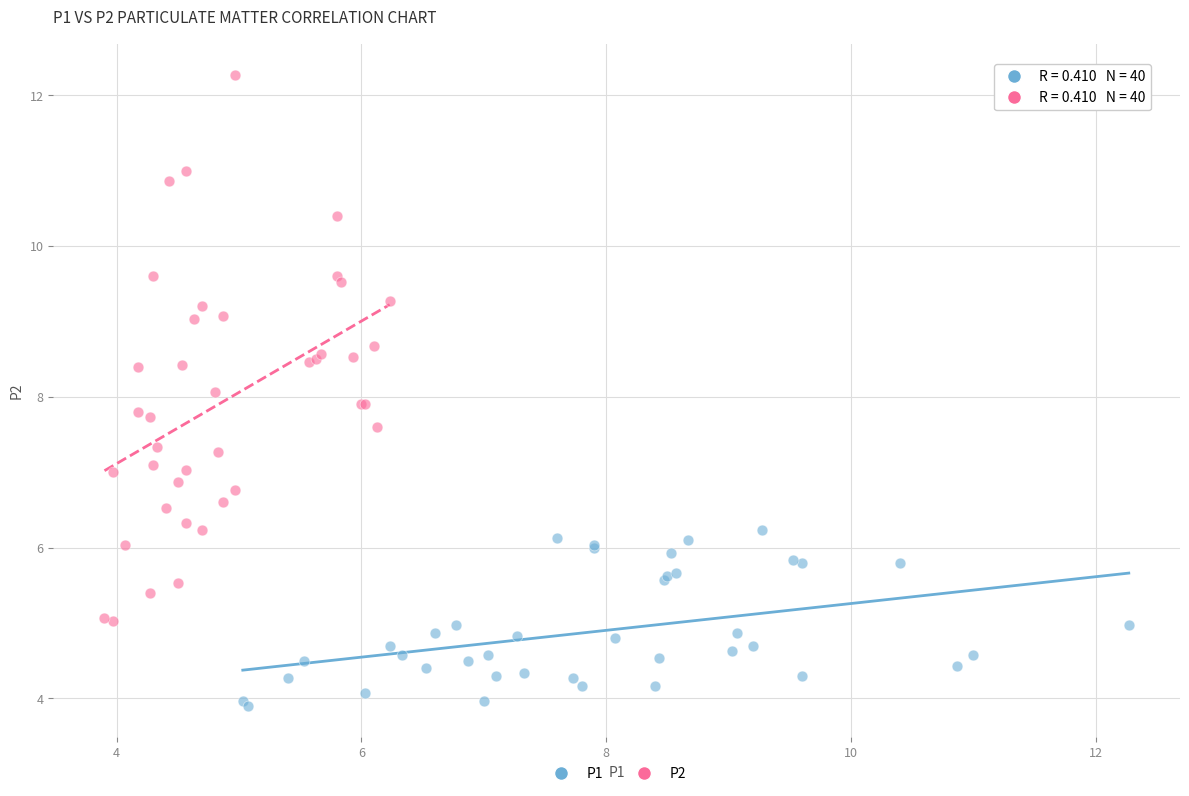

Which series reaches the minimum Y coordinate?

P1